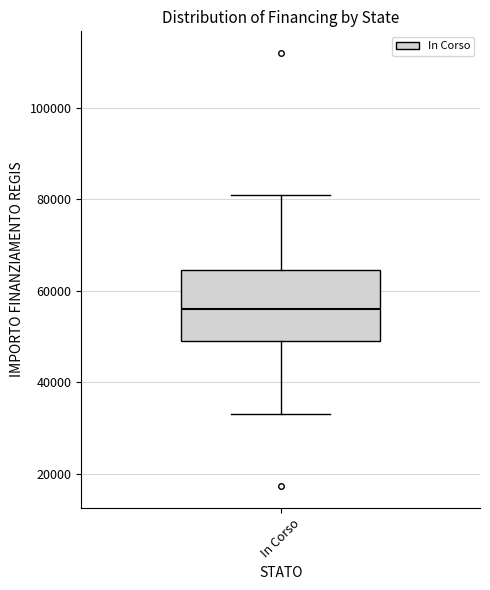

Read this box plot against the y-axis: the position of the median line, the range covered by the box, and the ends of both whiskers. The values are not printed on the chart, so give them approximately, as read against the axis.

median 56000, box 50000 to 64000, whiskers 32000 to 80000